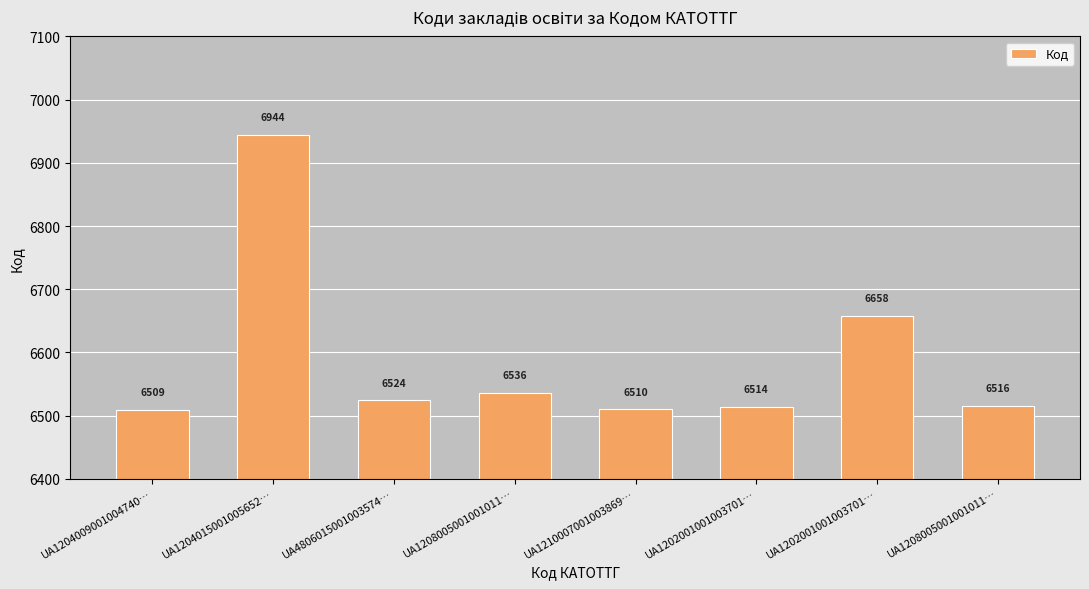

The chart shows a value of 6658 at UA1202001001003701…. True or false?

True